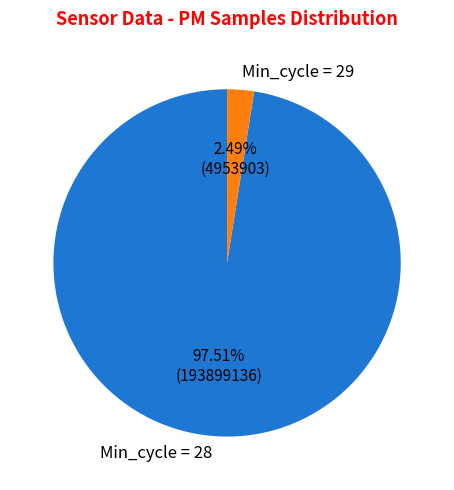

Is the sum of Min_cycle = 28 and Min_cycle = 29 greater than half?

Yes